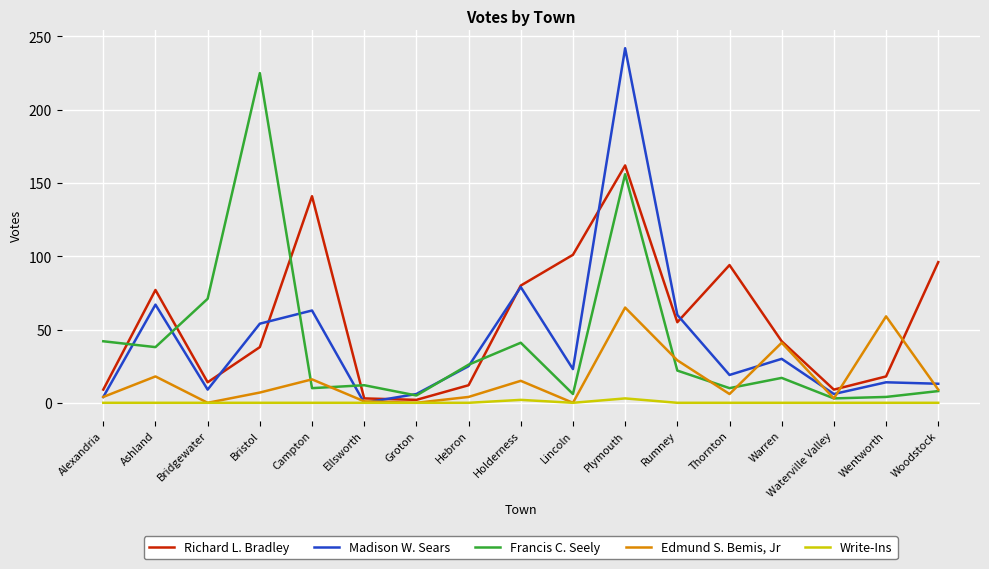

At which label does Edmund S. Bemis, Jr first exceed 7?

Ashland